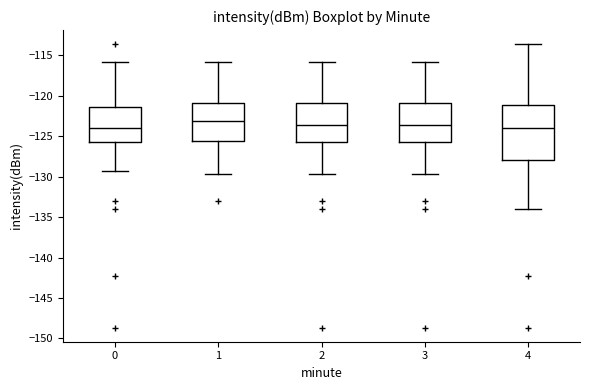

Where is the lower edge of the box at x = 4 on the y-axis? The values are not printed on the chart, so give them approximately, as read against the axis.

-128.0